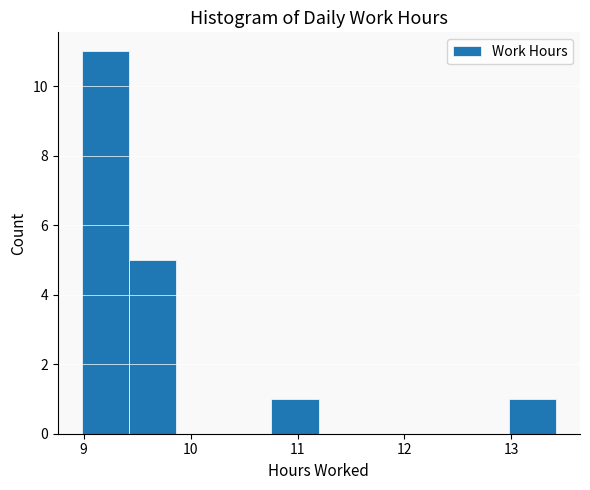

Which range on the x-axis has the tallest bar?

9.0 to 9.4